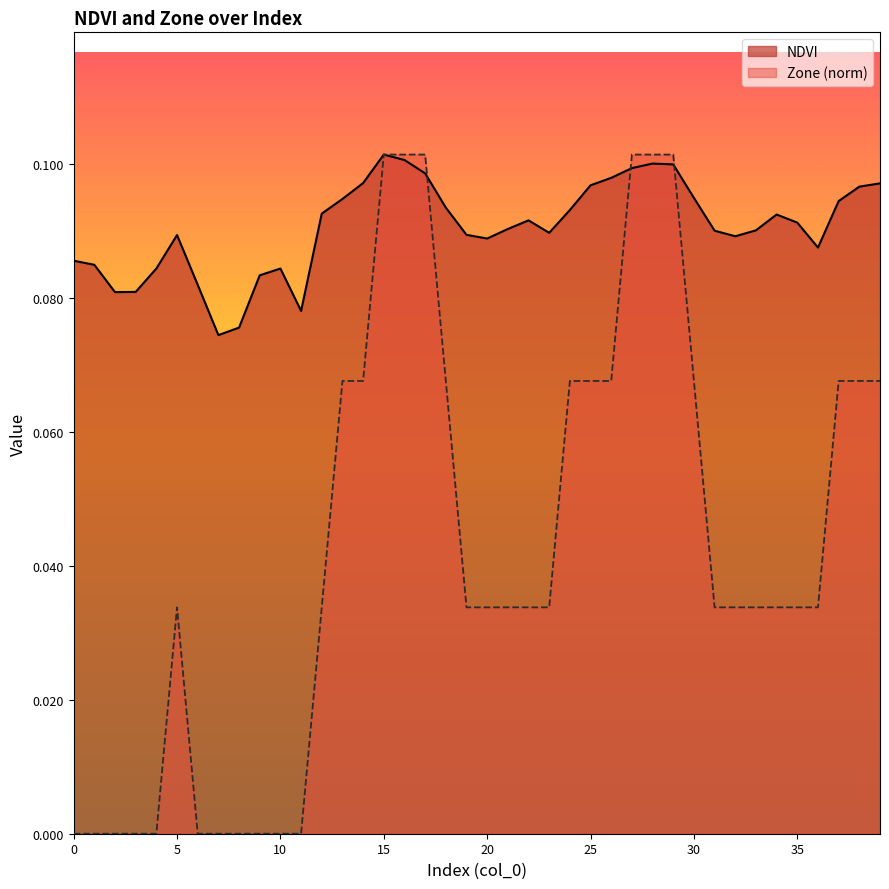

List the series in order of their overall mean, highest first.

NDVI, Zone (norm)